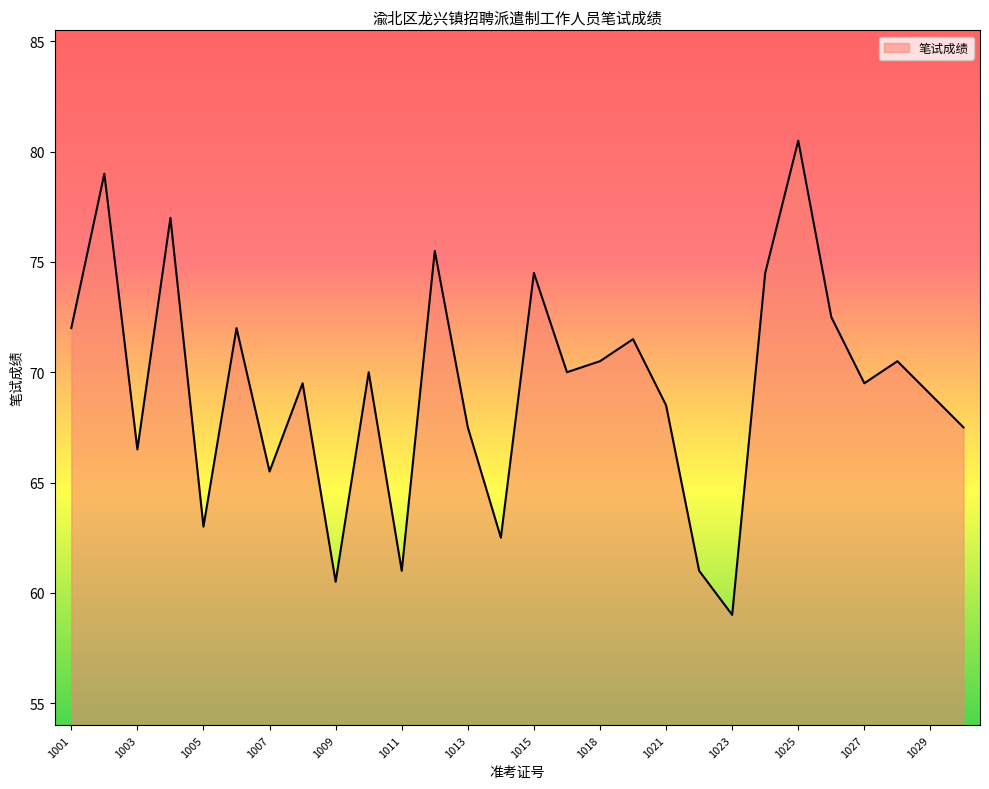

What is the maximum value shown in the chart?

80.5